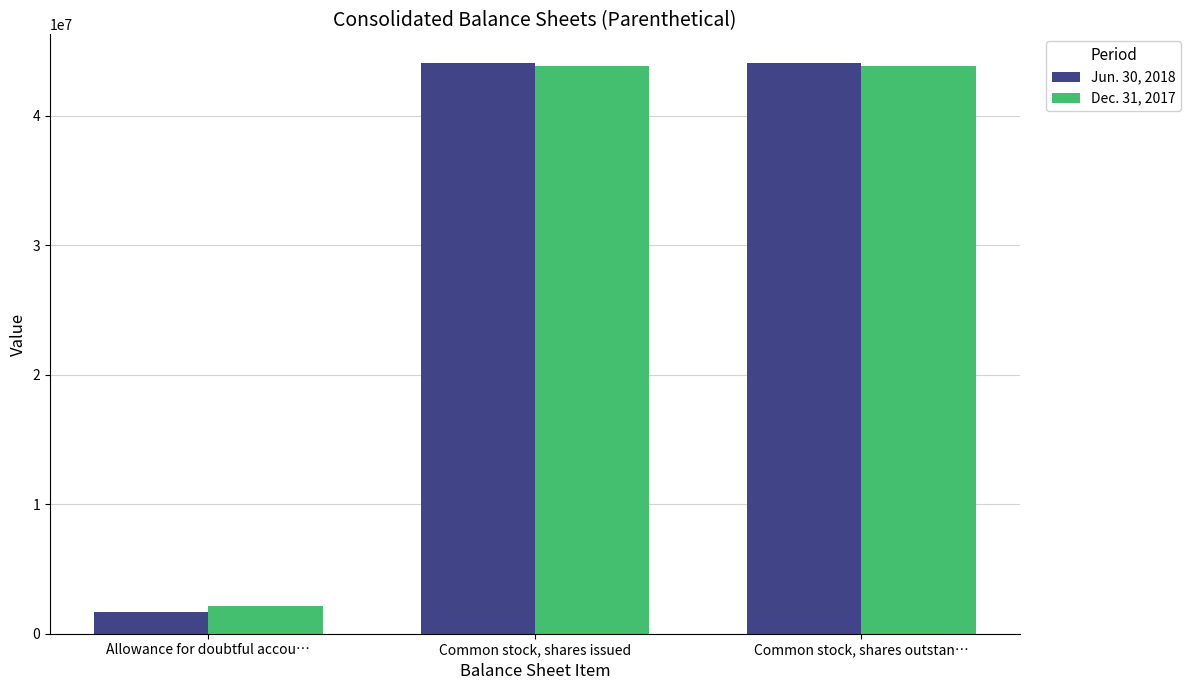

What is the total value across all series at Common stock, shares issued?

87858512